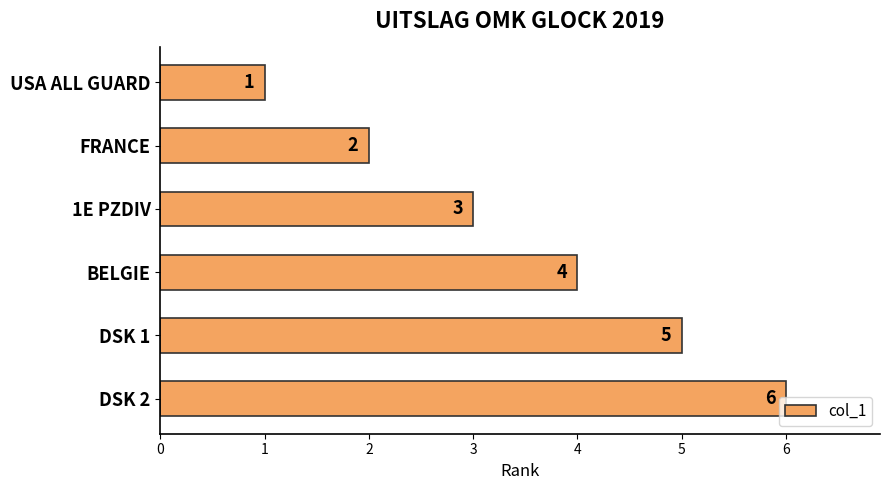

Between USA ALL GUARD and 1E PZDIV, which is larger?

1E PZDIV